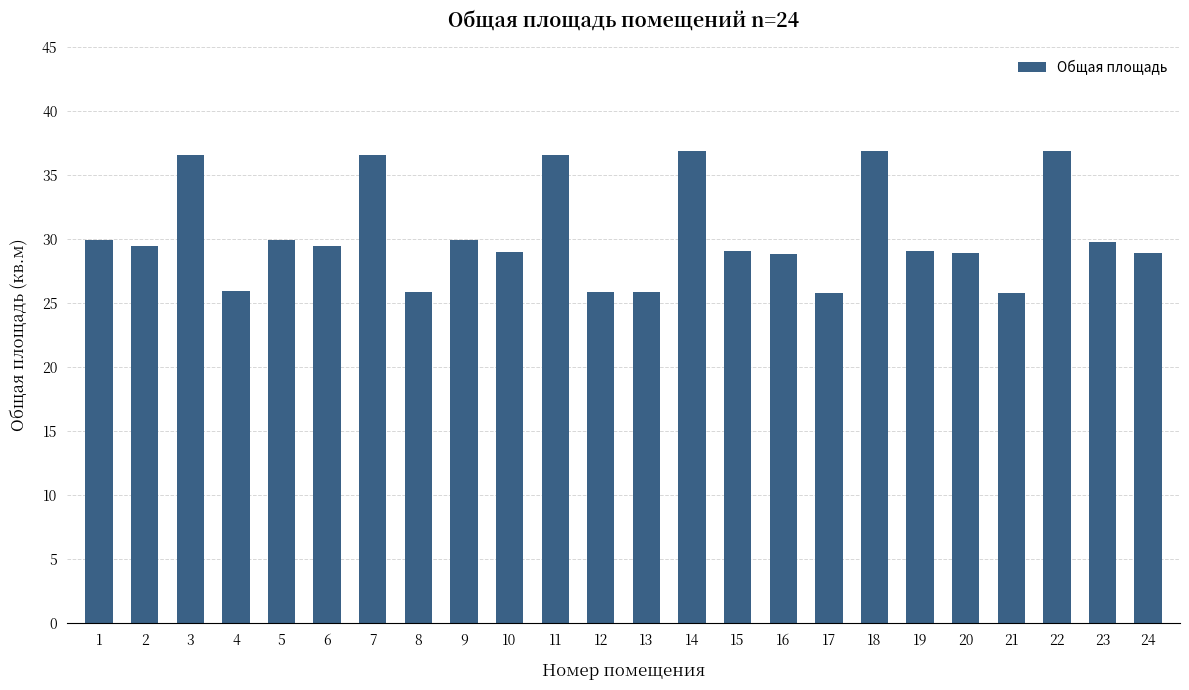

What is the minimum value shown in the chart?

25.8